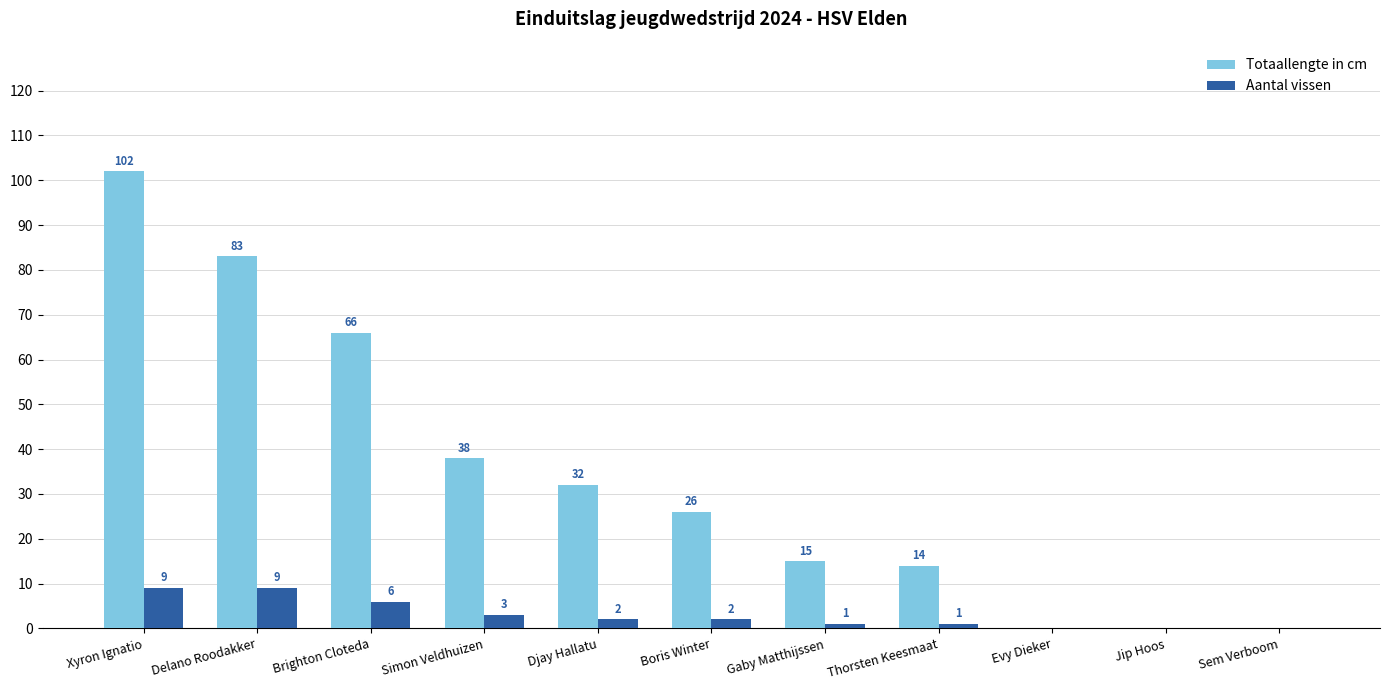

How many Totaallengte in cm values are between 0 and 66?

9